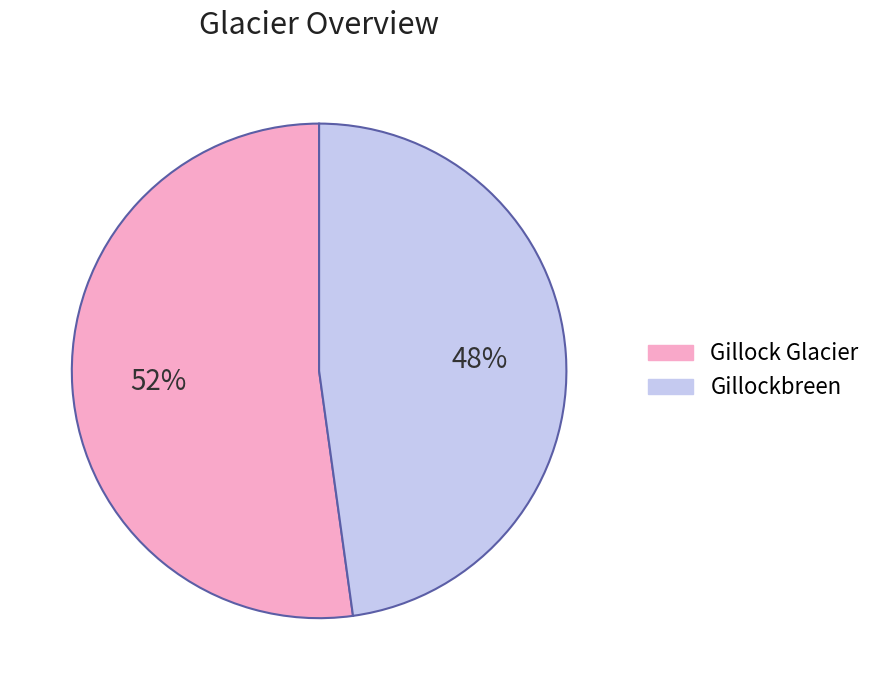

Rank the categories by value from highest to lowest.

Gillock Glacier, Gillockbreen